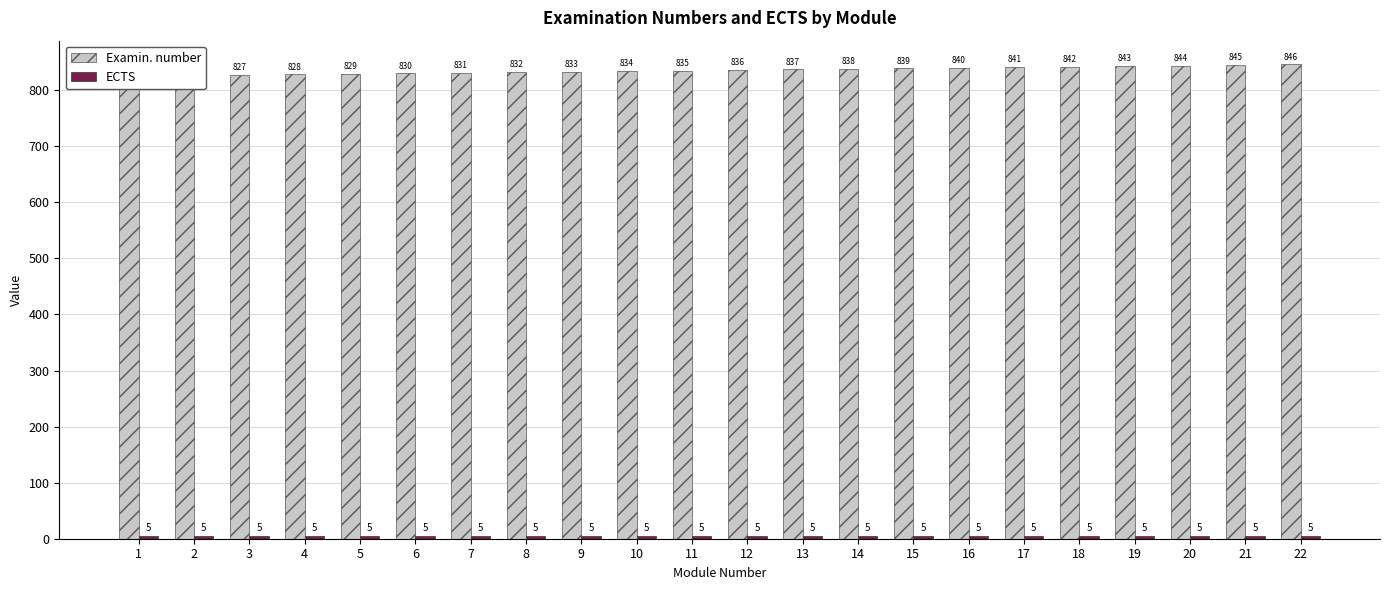

Is it true that ECTS equals 3 at 8?

False